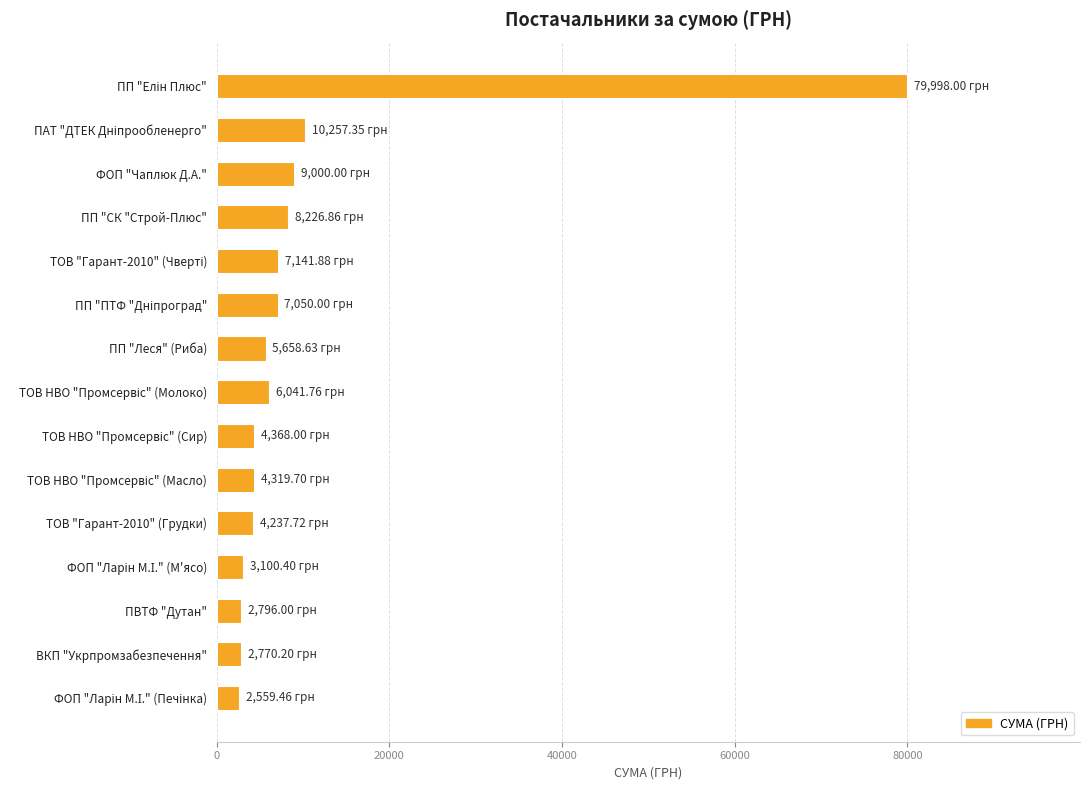

What is the label of the 3rd bar from the bottom?

ПВТФ "Дутан"